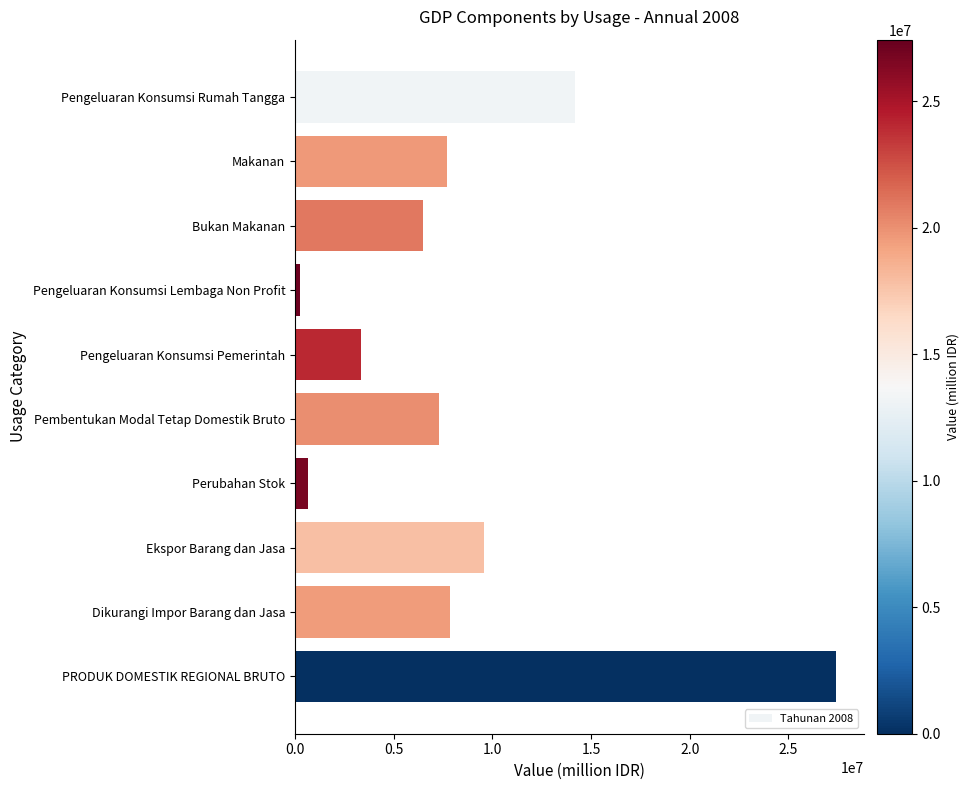

True or false: the data shows 7865666.3 at Dikurangi Impor Barang dan Jasa.

True